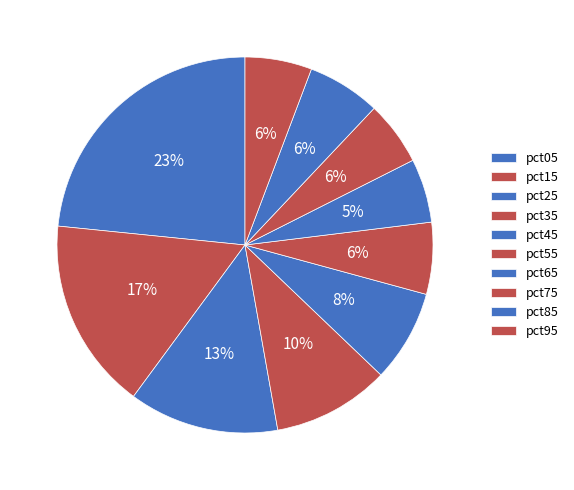

To the nearest percent, what portion does pct25 represent?

13%